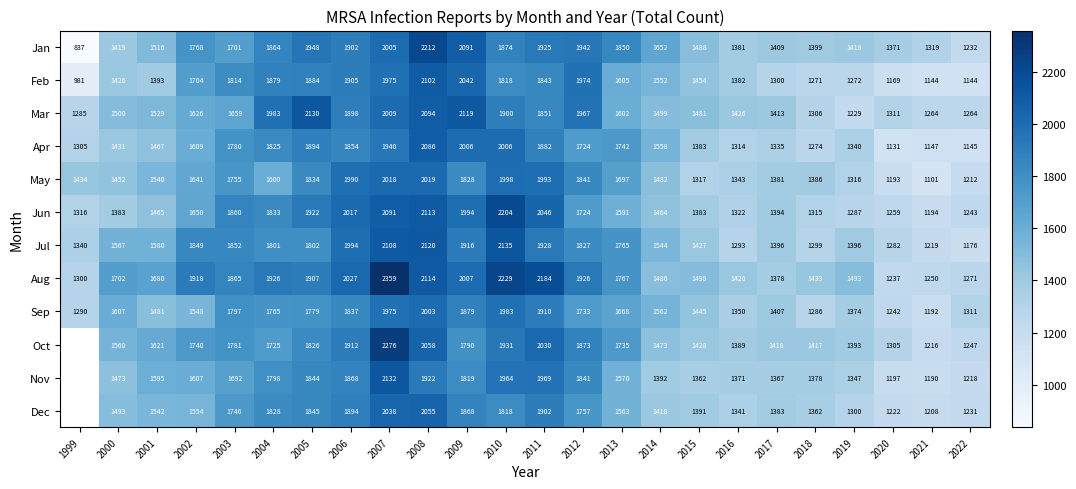

True or false: Aug has a value of 816 at 2017.

False